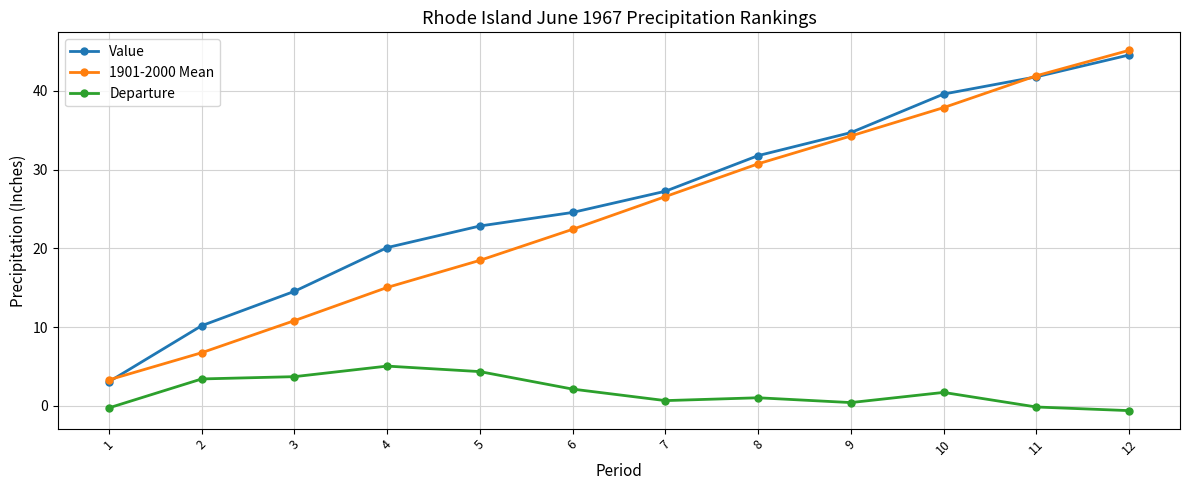

At how many categories does at least one series exceed 39?

3